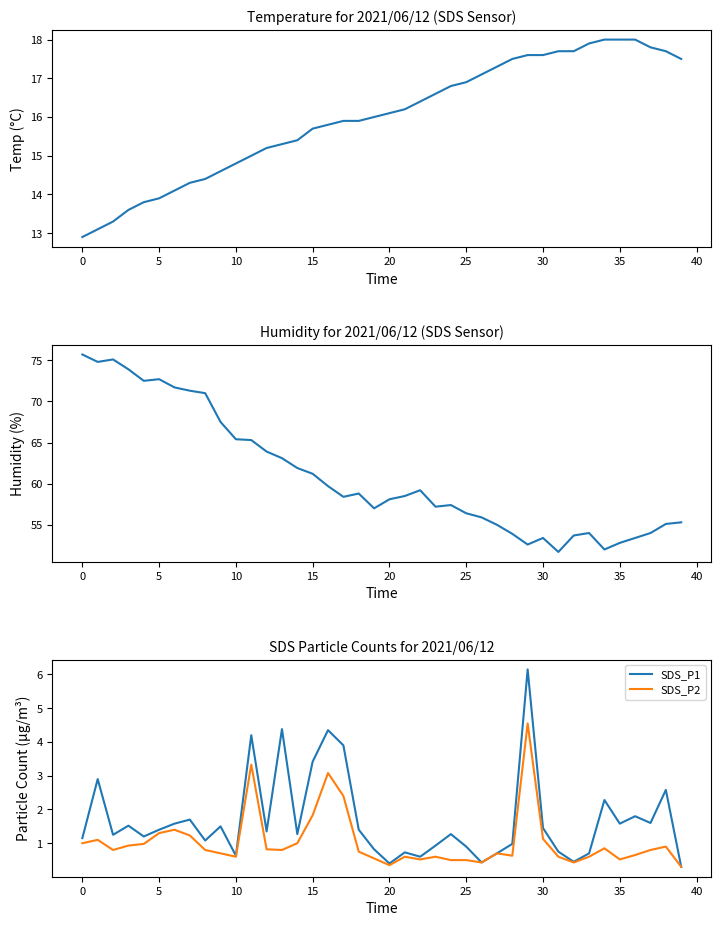

Which category has the highest value in the Temp series?

34